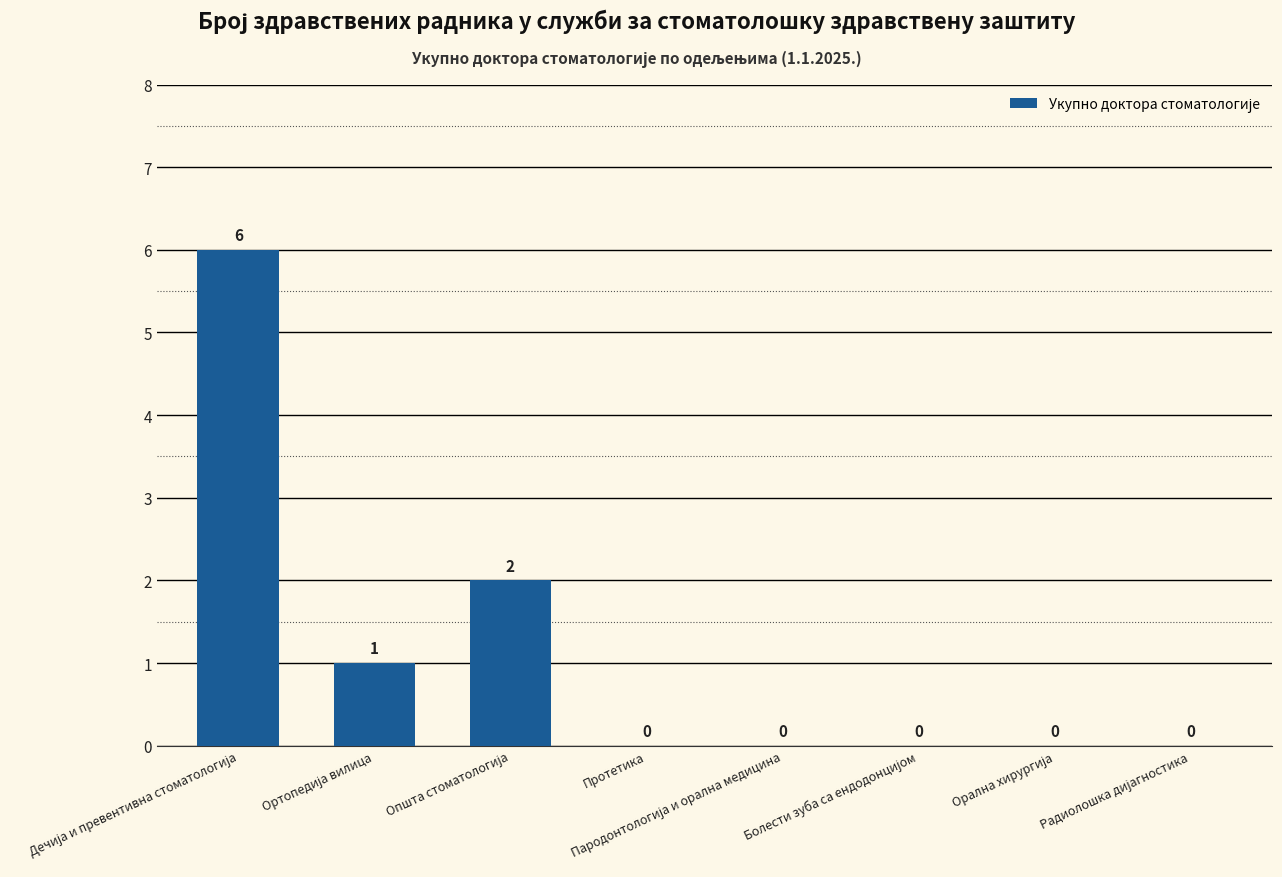

True or false: the data shows 3 at Протетика.

False